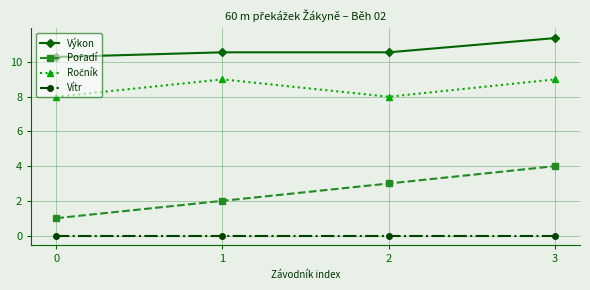

Which category has the highest value across all series?

3